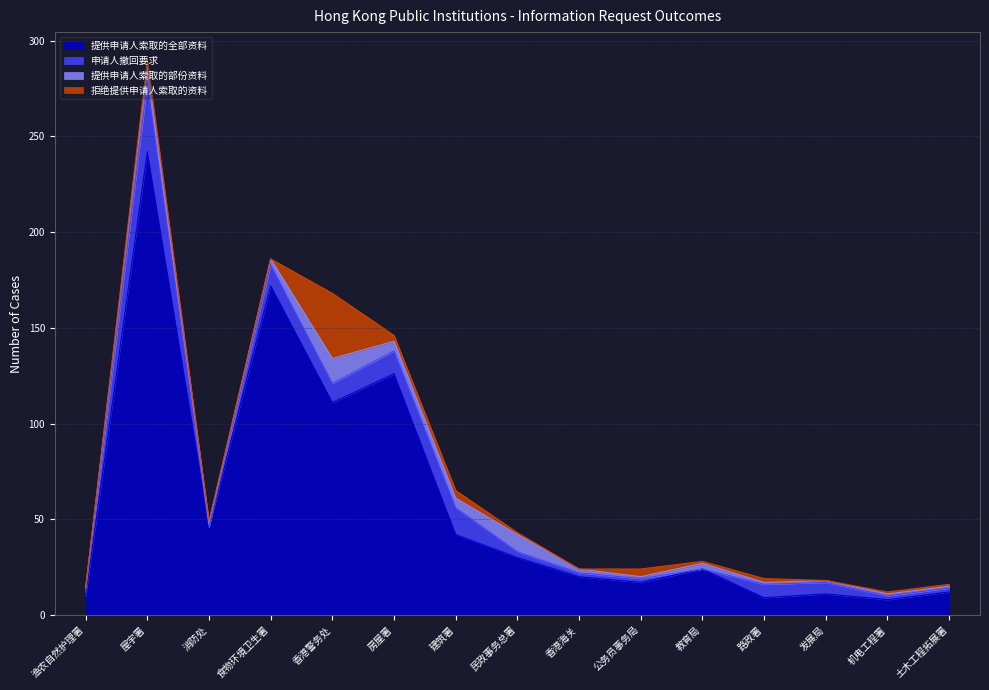

True or false: 拒绝提供申请人索取的资料 and 提供申请人索取的全部资料 cross at least once.

False